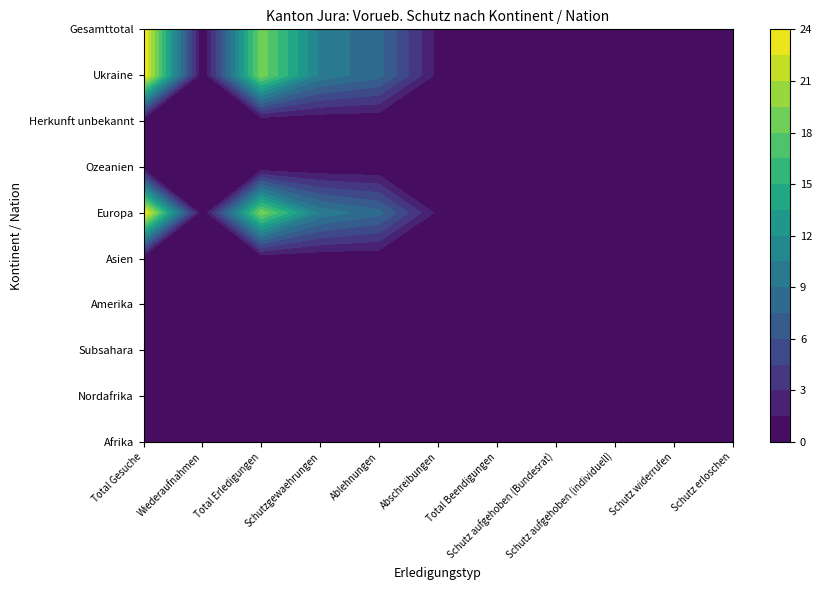

Is the value of Afrika at 6 greater than the value of Ozeanien at 6?

No